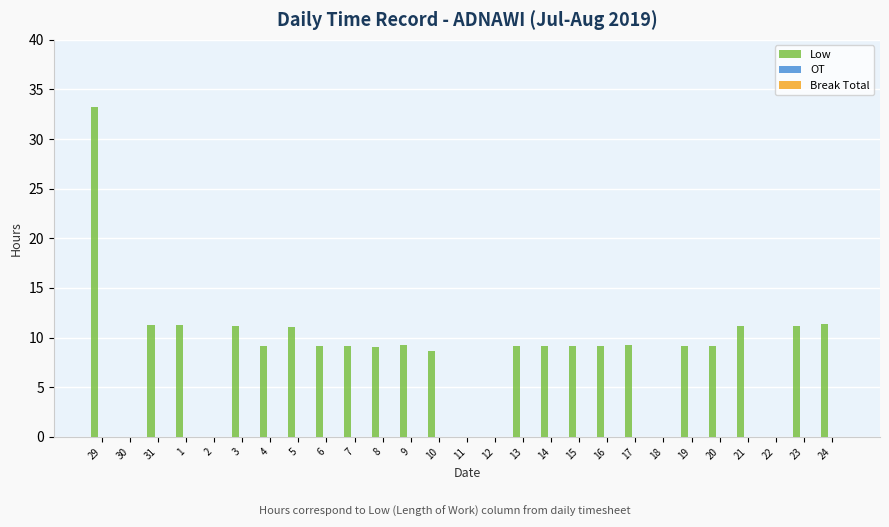

Read the value at 6.

9.2